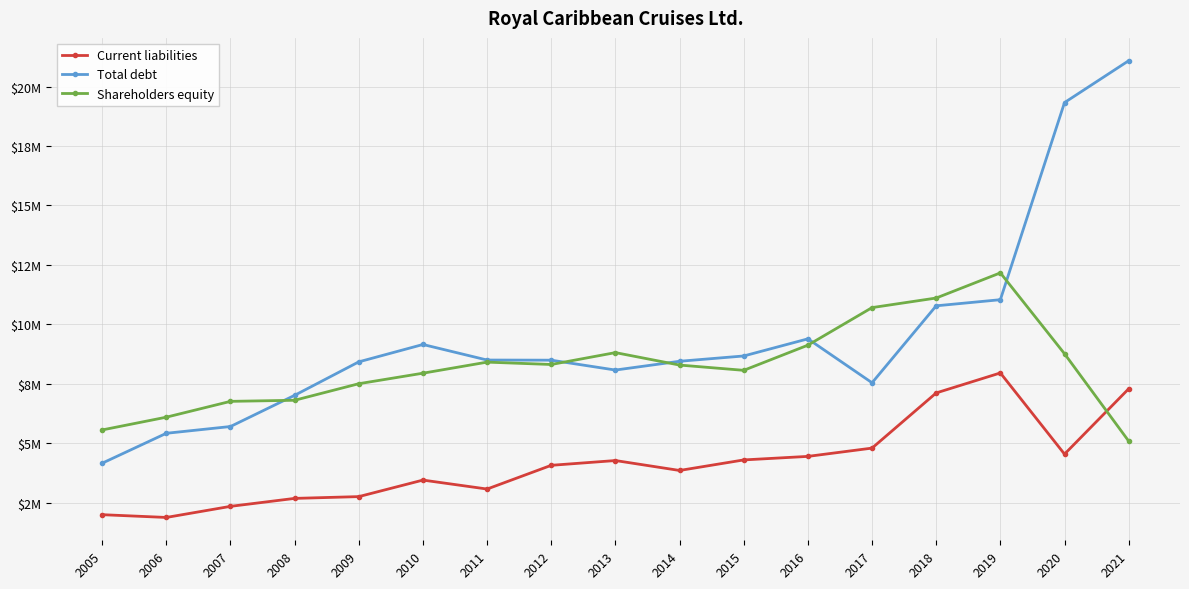

True or false: Current liabilities and Shareholders equity cross at least once.

True